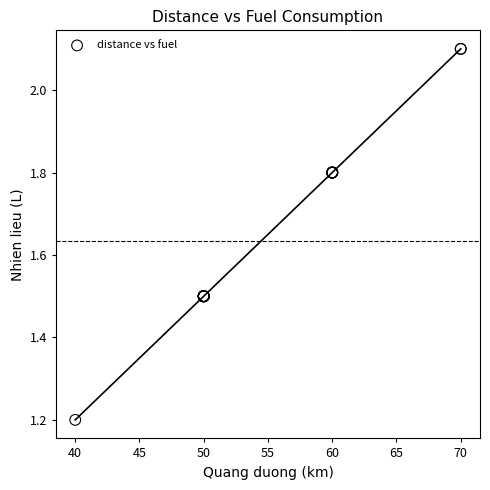

What Y value in the scatter plot is closest to 1?

1.2